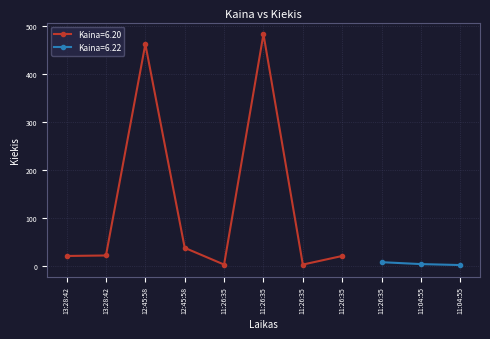

What is the sum of all values?

1060